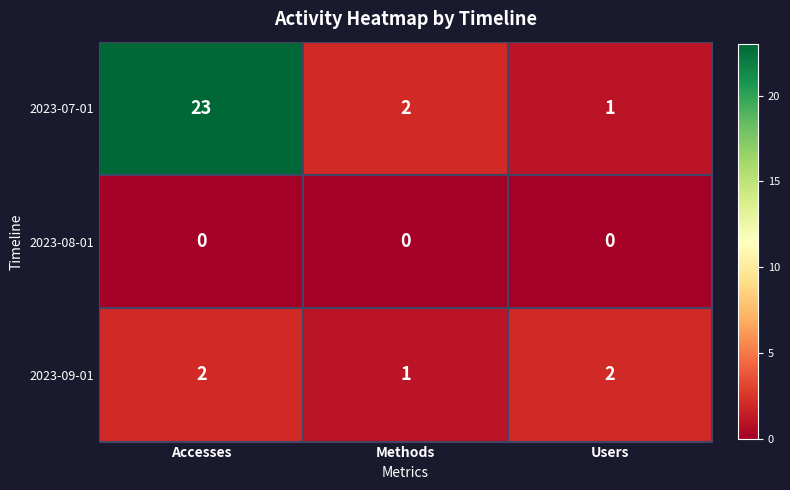

At which category is the sum across all series the highest?

Accesses